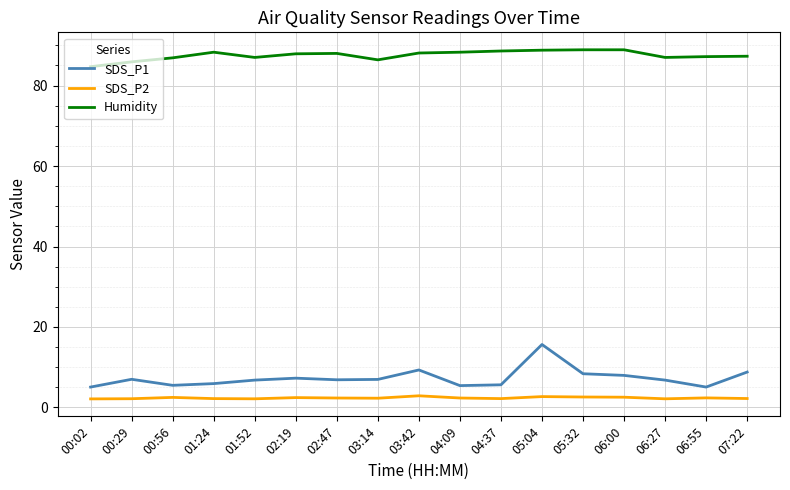

What is the difference between the second highest and second lowest values in the Humidity series?

3.0